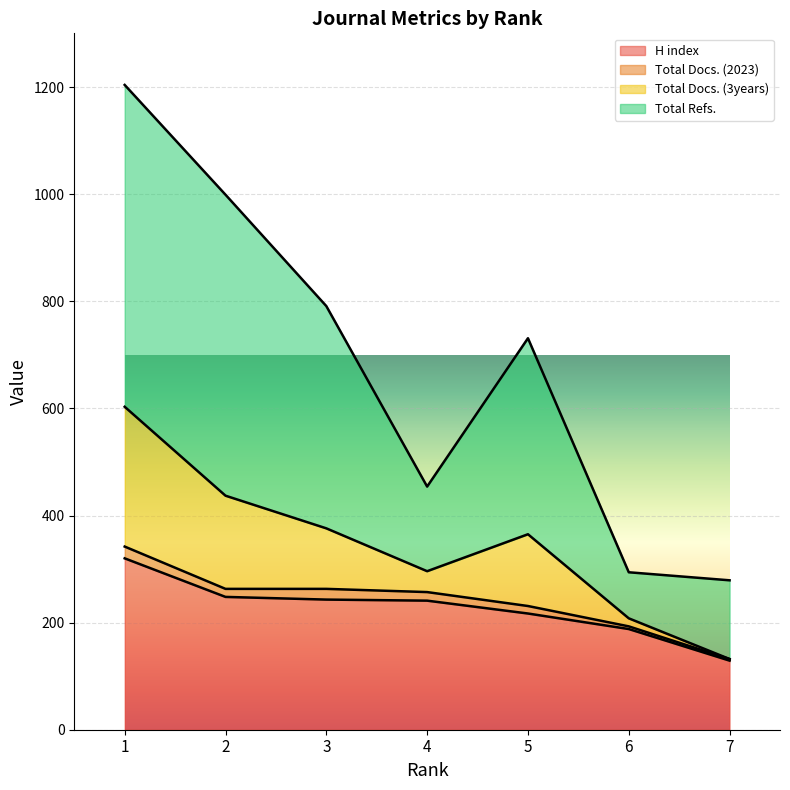

What is the highest value of the H index series?

320